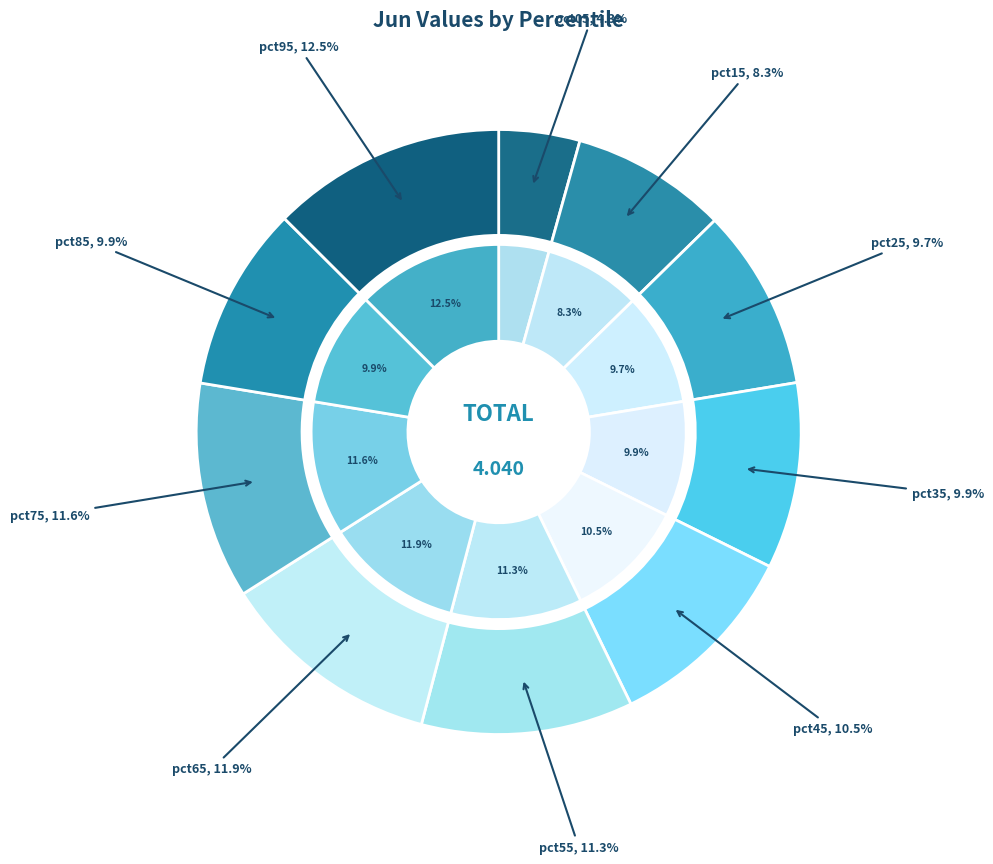

What percentage is the pct95 slice, to the nearest percent?

13%